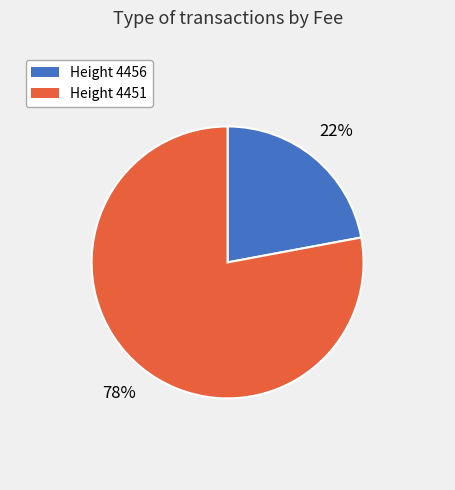

What is the smallest slice in the pie chart?

Height 4456